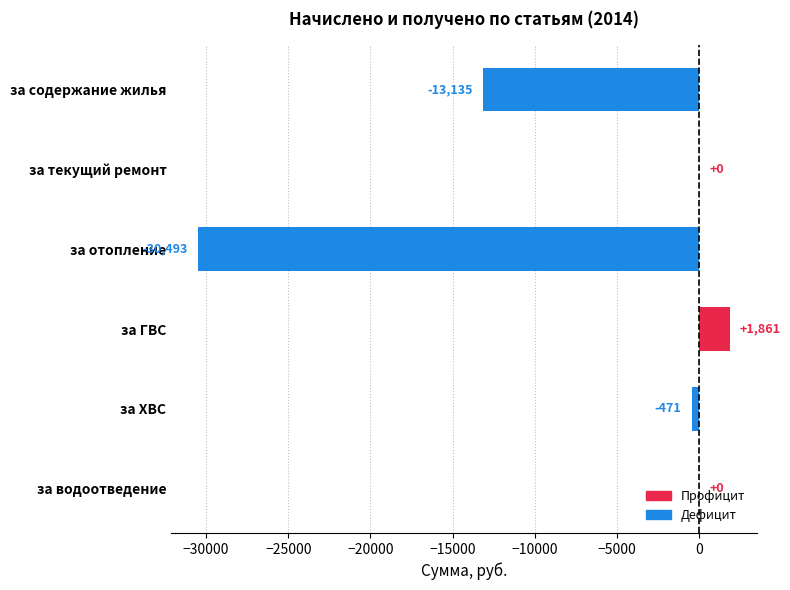

Where is the data nearest to the value -14316?

за содержание жилья